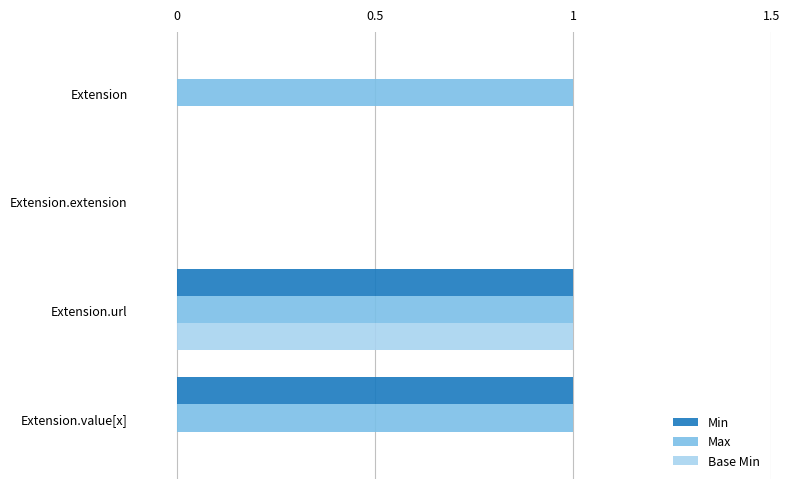

At which category is the sum across all series the highest?

Extension.url